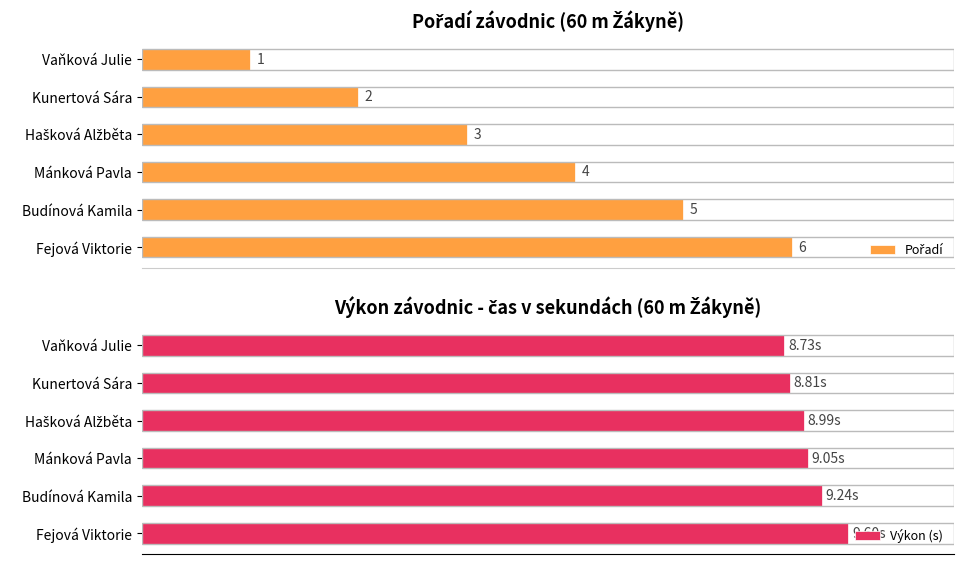

What is the total value across all series at Fejová Viktorie?

15.6